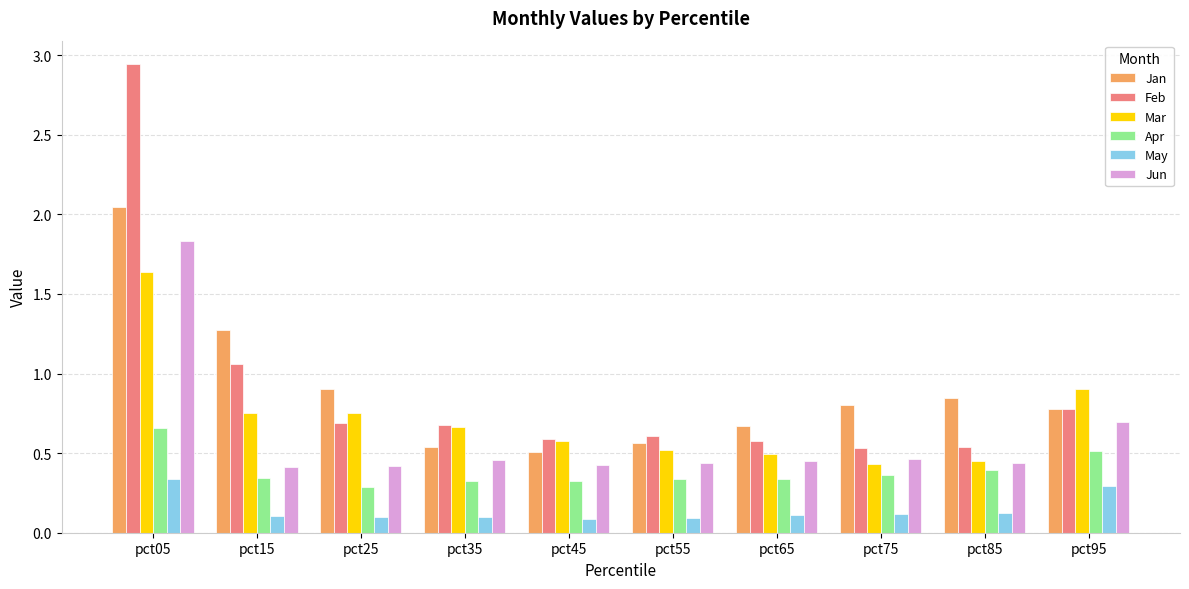

At which label is Feb closest to 1?

pct15